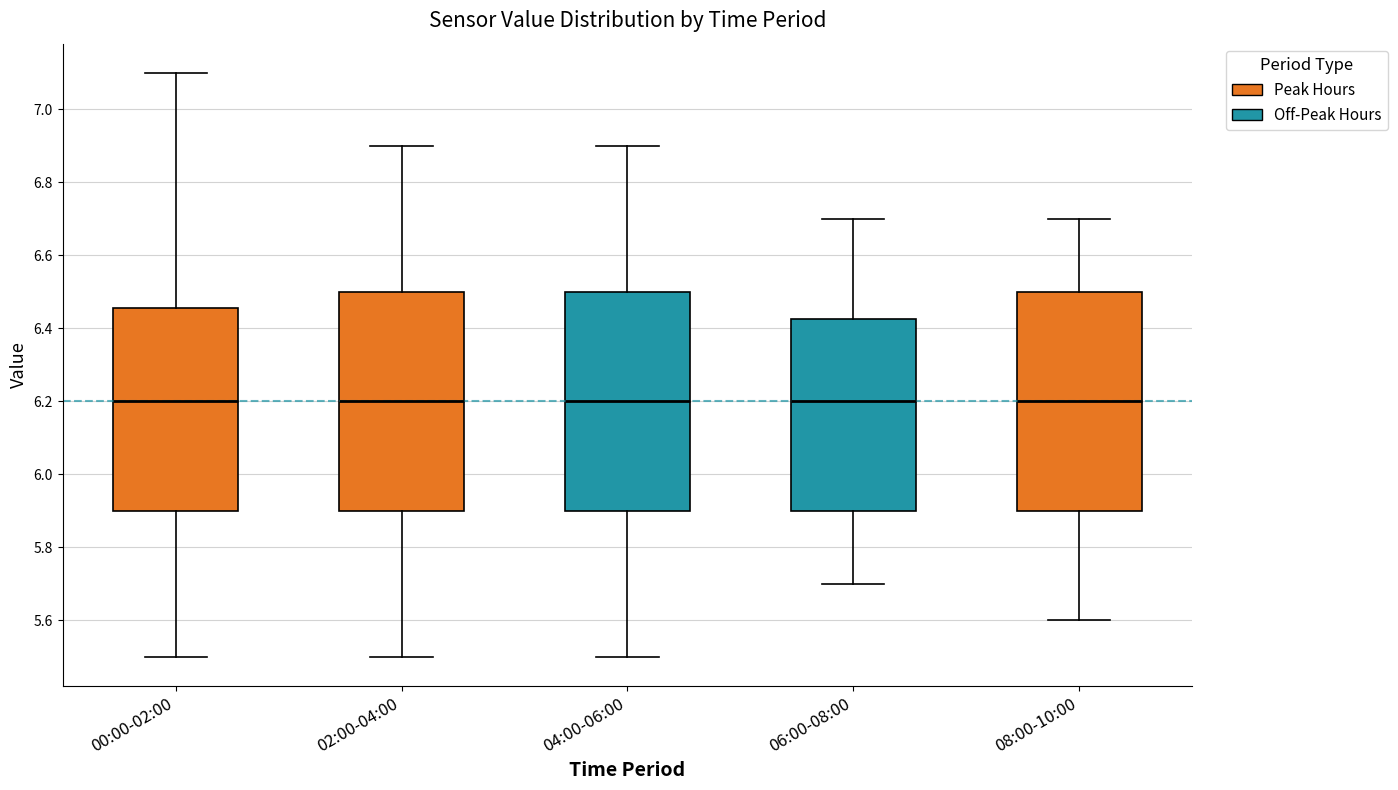

Where is the lower edge of the box for 04:00-06:00 on the y-axis? The values are not printed on the chart, so give them approximately, as read against the axis.

5.90